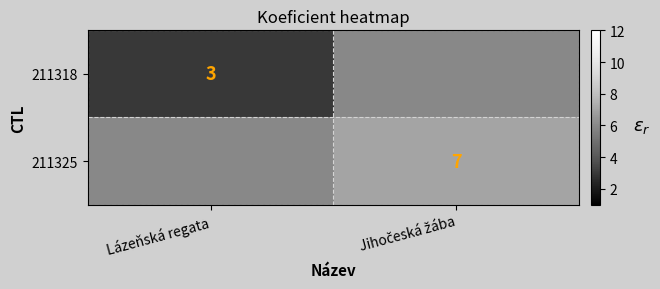

Is the value of 211318 at Lázeňská regata greater than the value of 211325 at Lázeňská regata?

No